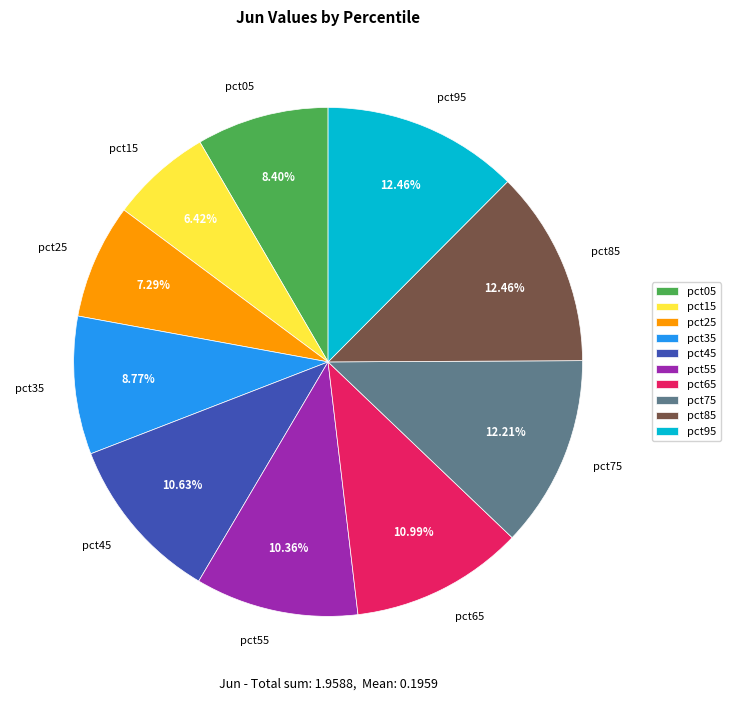

Combined, what portion of the pie is pct05 and pct75?

20.6%